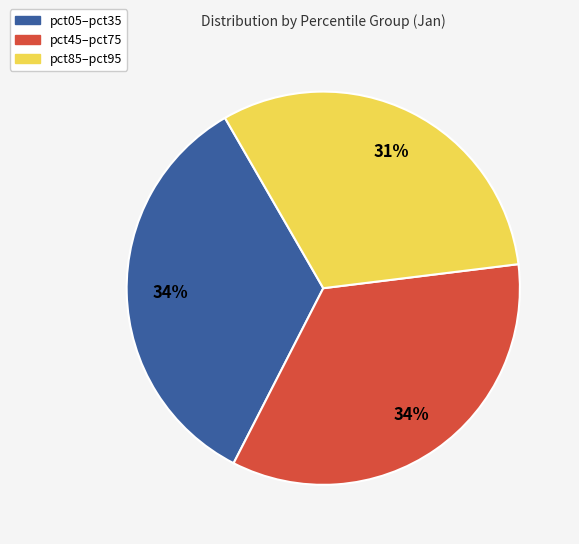

To the nearest percent, what portion does pct45–pct75 represent?

34%